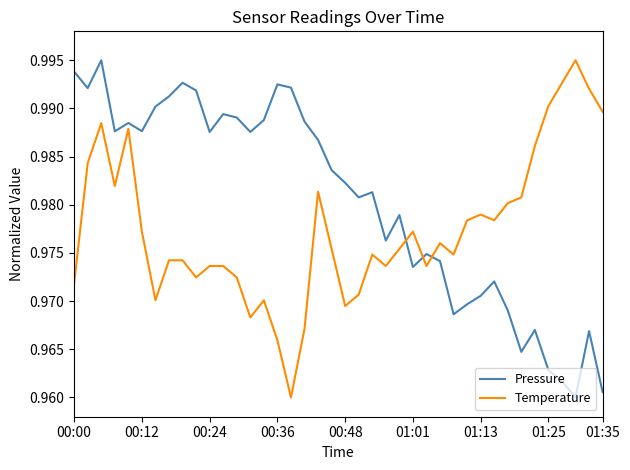

Does the chart have visible grid lines?

No